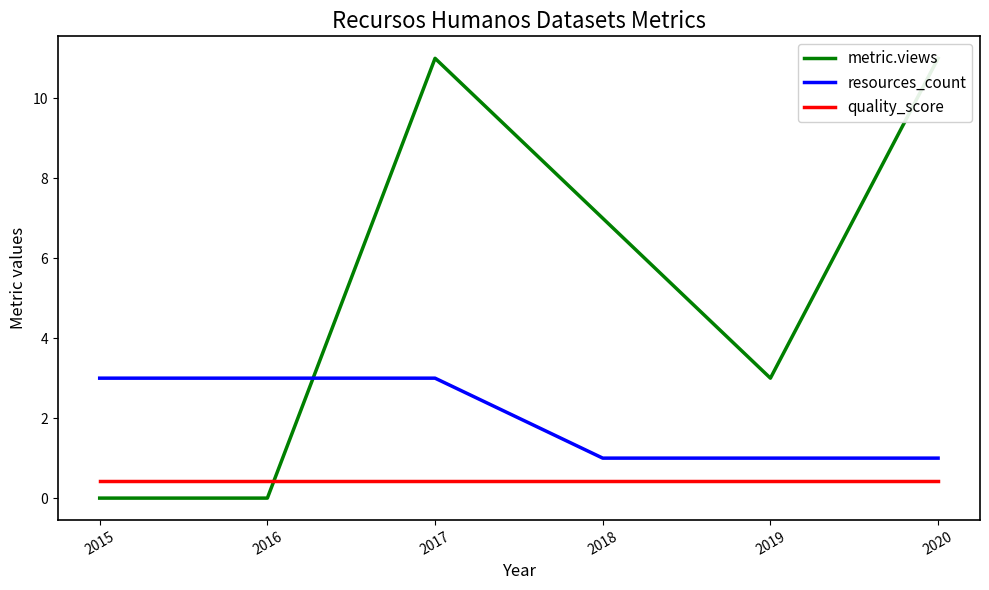

Is it true that quality_score equals 0.7 at 2017?

False